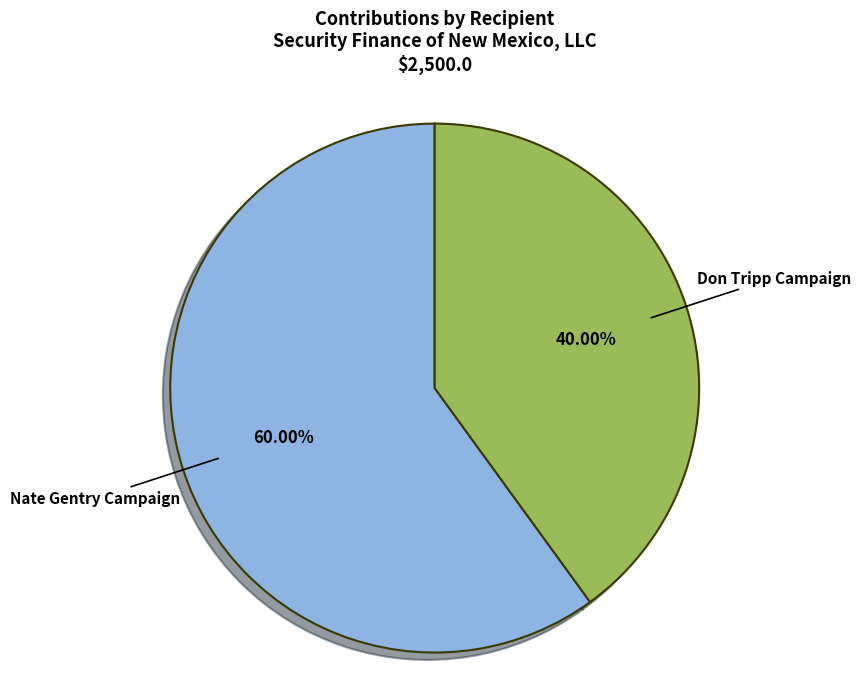

Which category has the biggest portion of the pie?

Nate Gentry Campaign